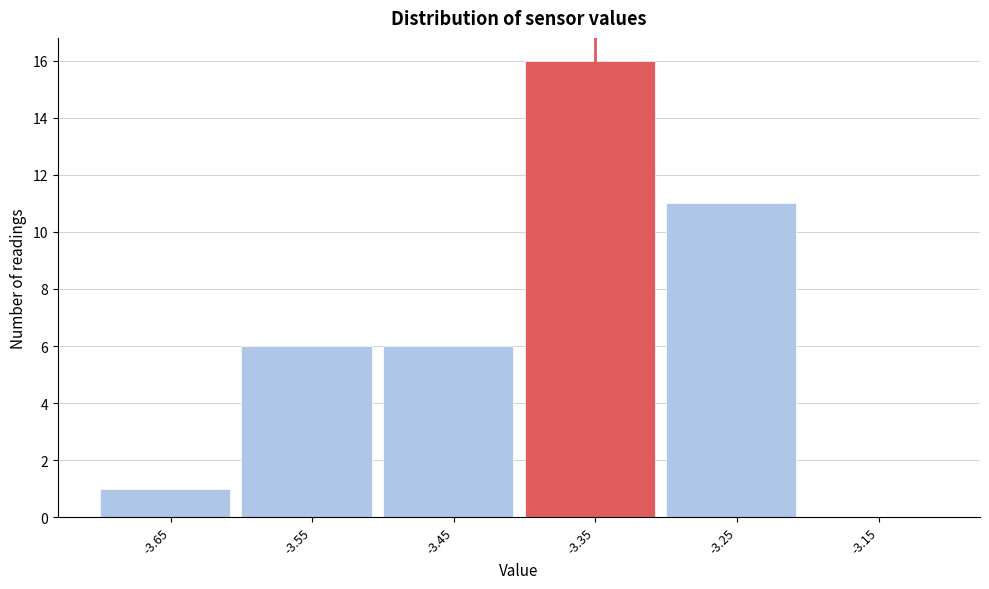

Reading left to right, what are all the values shown in this chart?

-3.65=1	-3.55=6	-3.45=6	-3.35=16	-3.25=11	-3.15=0